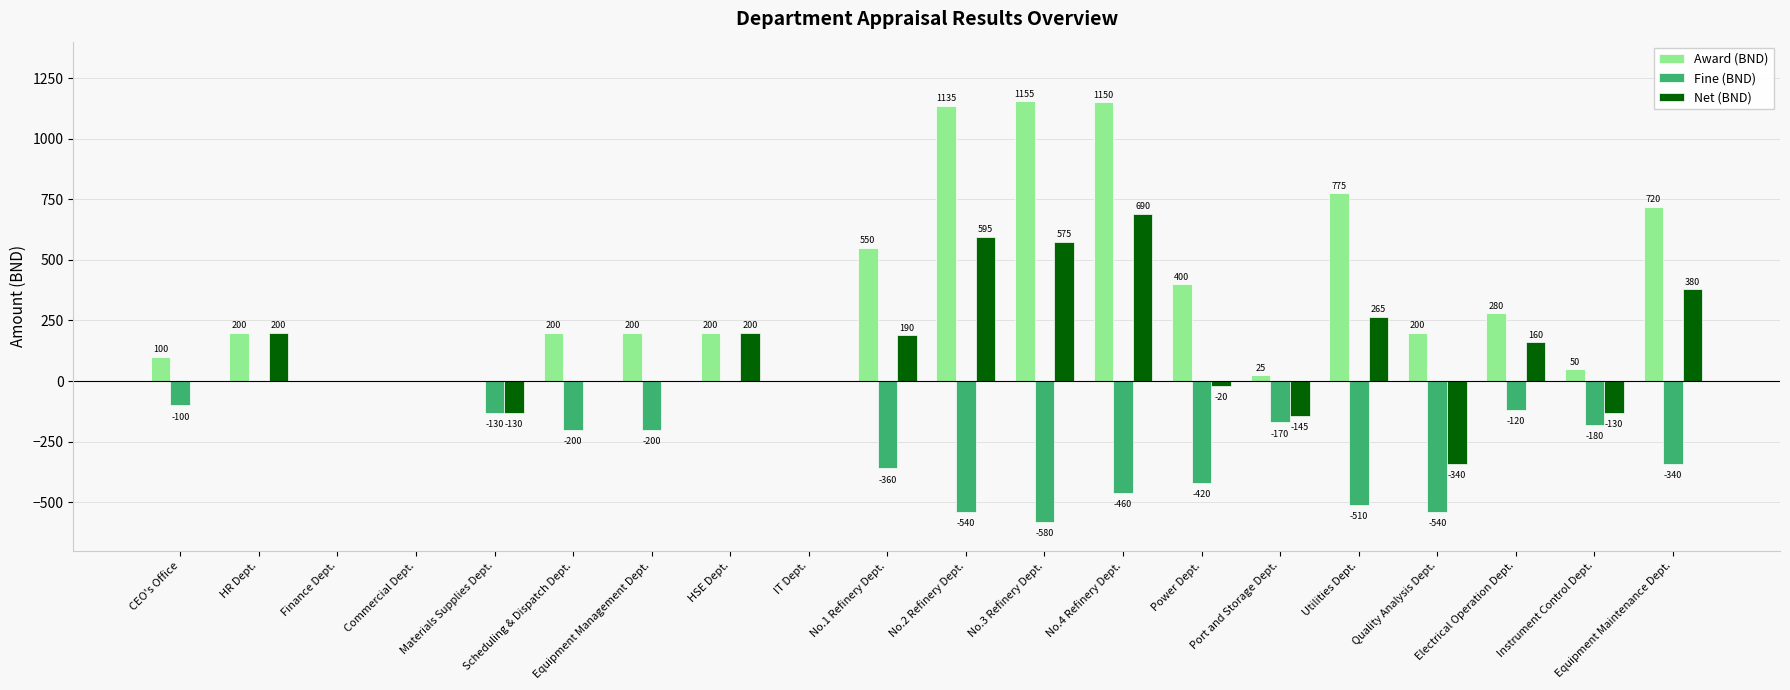

What is the total value across all series at HSE Dept.?

400